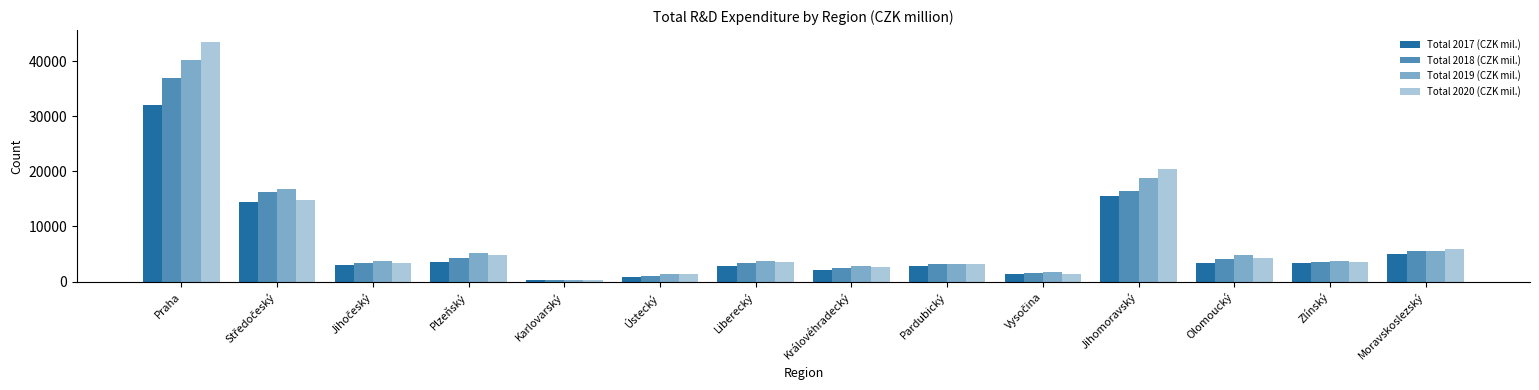

At which label is Total 2018 (CZK mil.) closest to 18556?

Jihomoravský